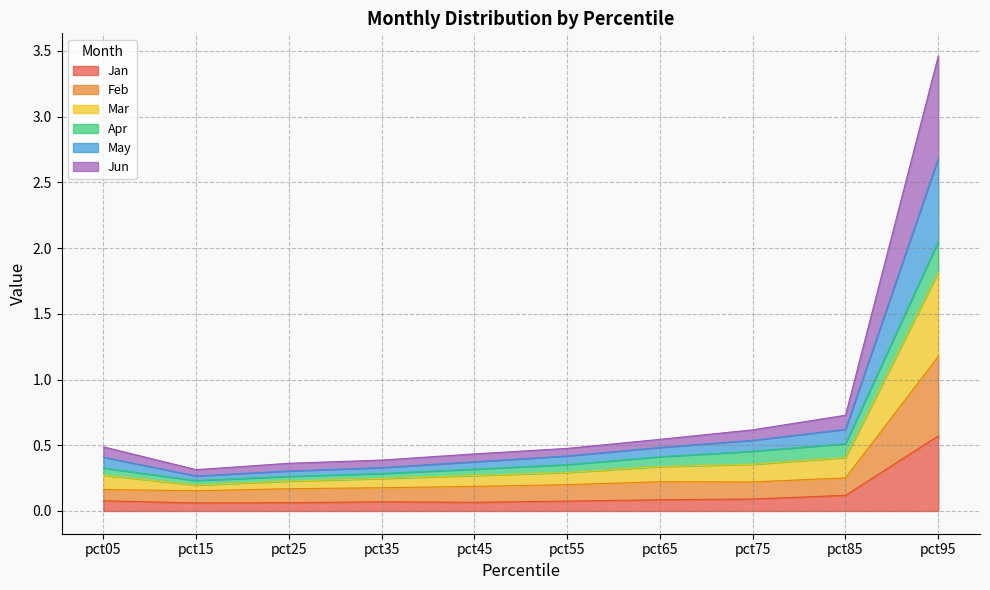

The value of Jan at pct85 is 0.1. True or false?

True